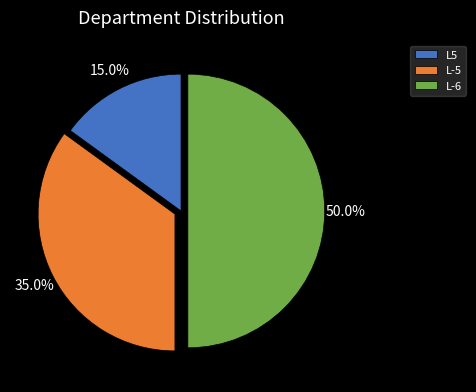

To the nearest percent, what is the average slice percentage?

33%